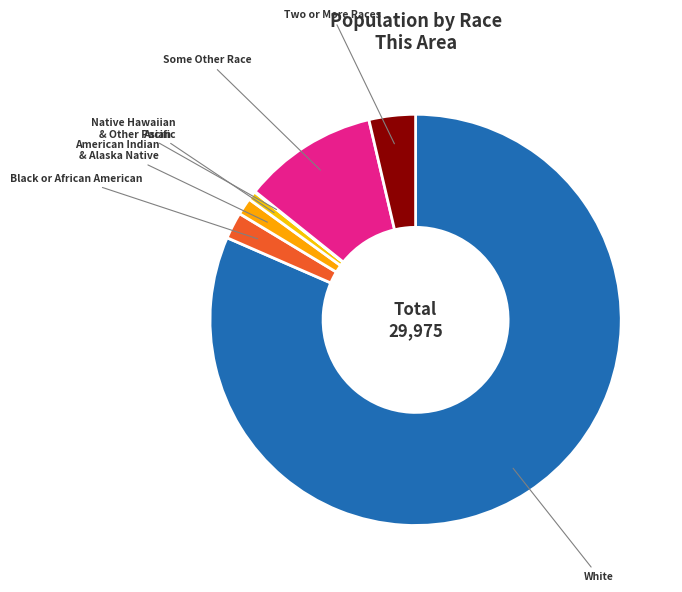

How many segments does this pie chart have?

7